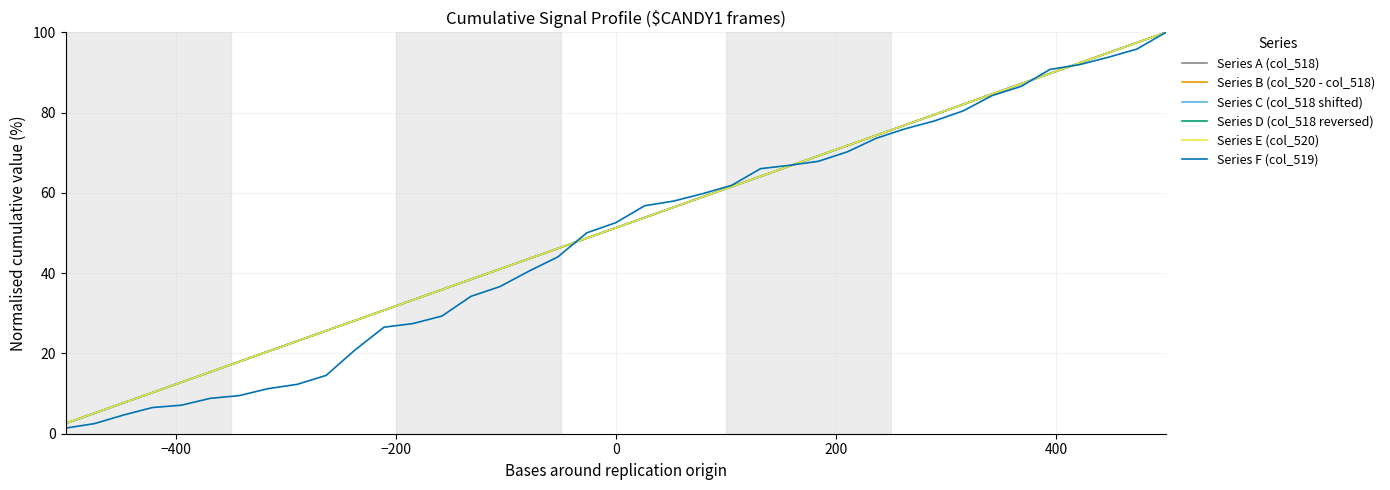

What is the minimum value for Series F (col_519)?

1.4